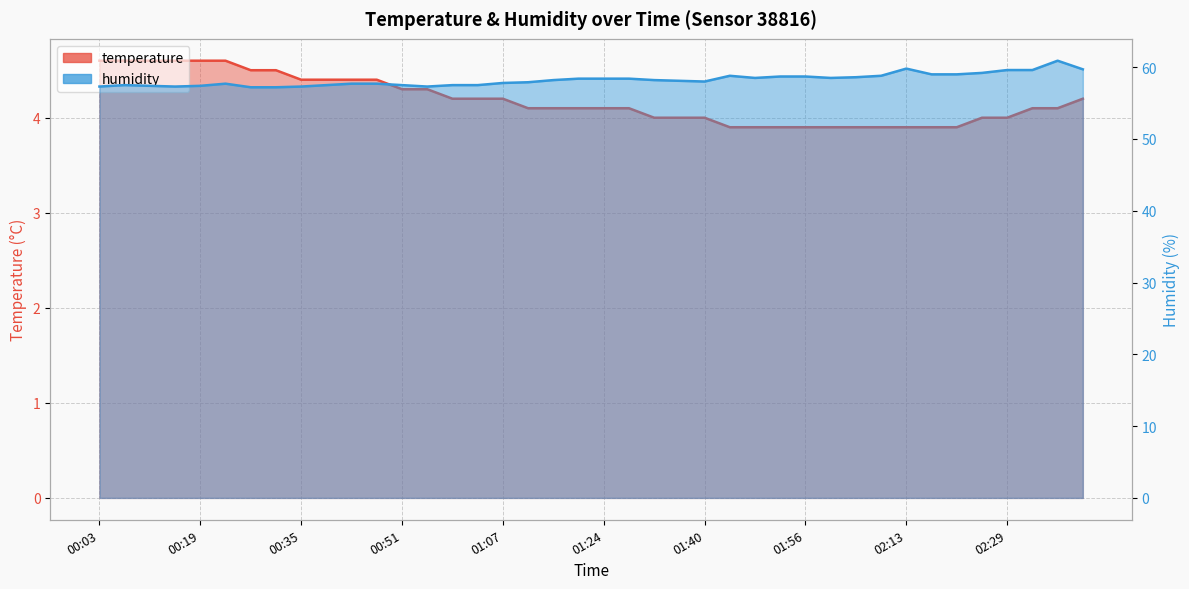

What is the smallest value displayed?

3.9